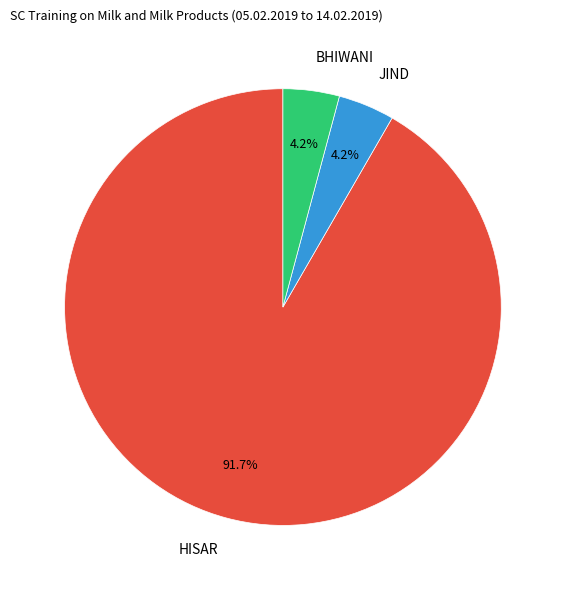

What is the ratio of the value at BHIWANI to the value at HISAR?

0.0